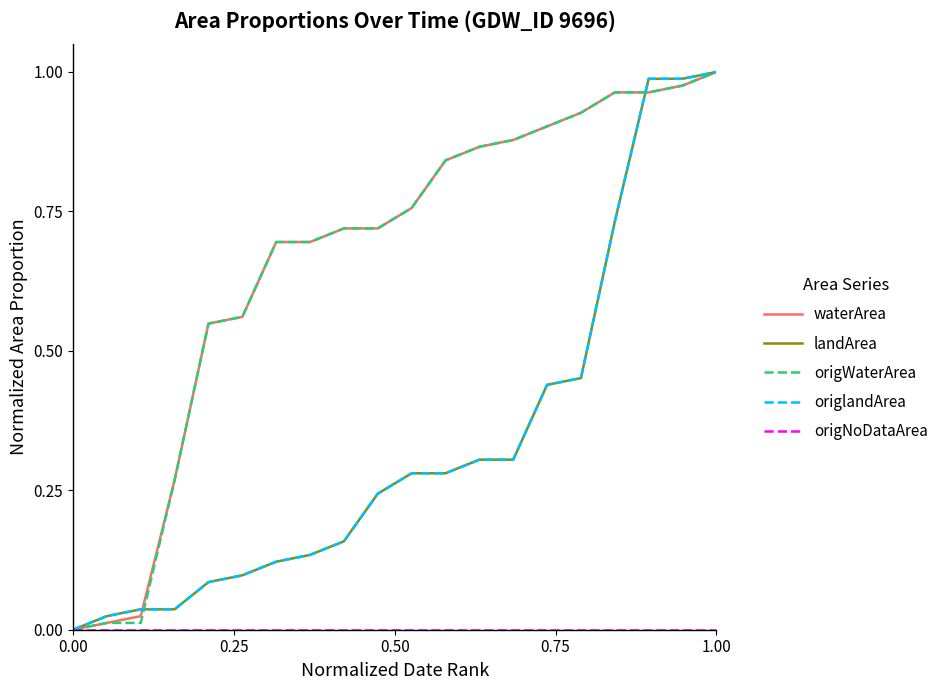

True or false: landArea and origWaterArea intersect in this chart.

True